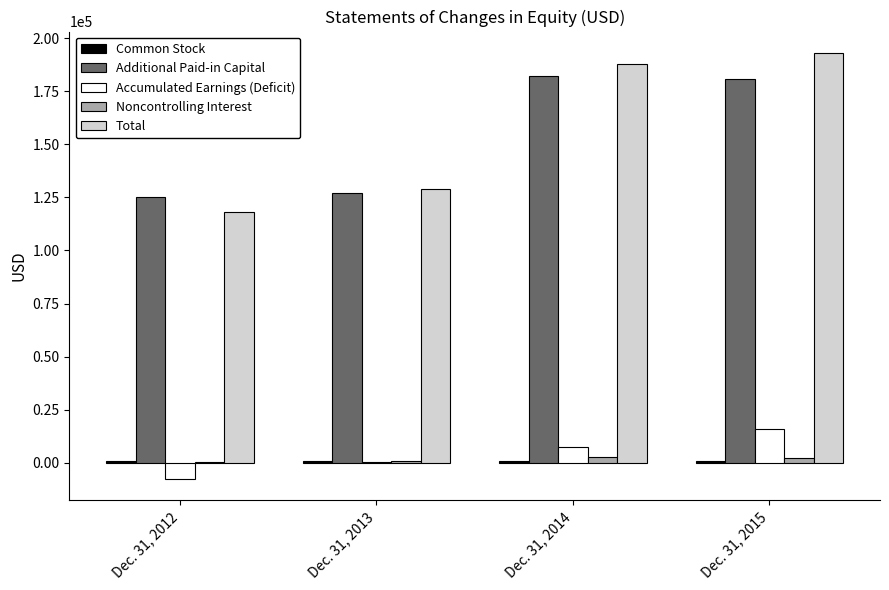

Which category has the highest value in the Total series?

Dec. 31, 2015